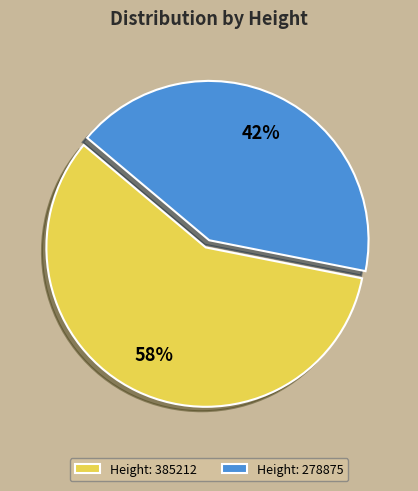

To the nearest percent, what is the combined percentage of Height: 385212 and Height: 278875?

100%